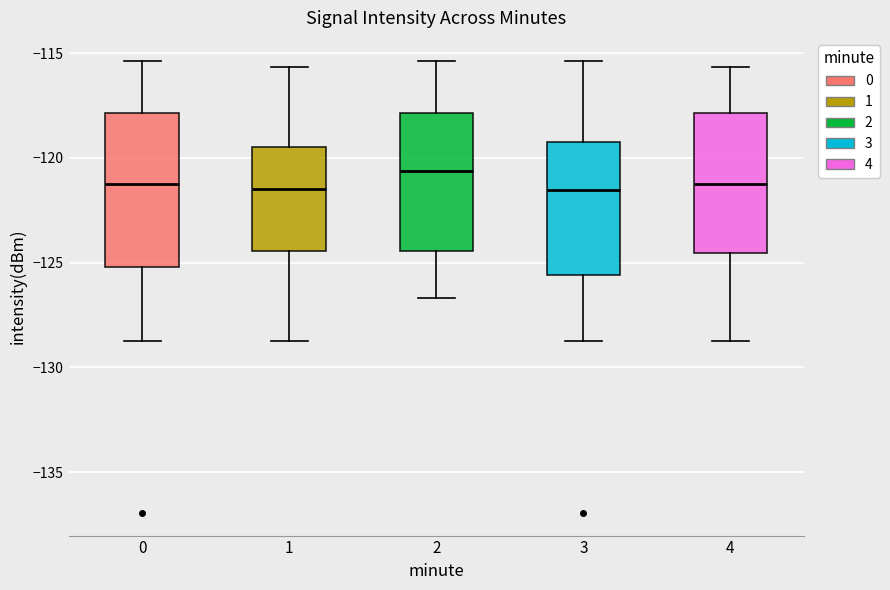

Comparing the boxes themselves (not the whiskers), which one is the tallest?

0